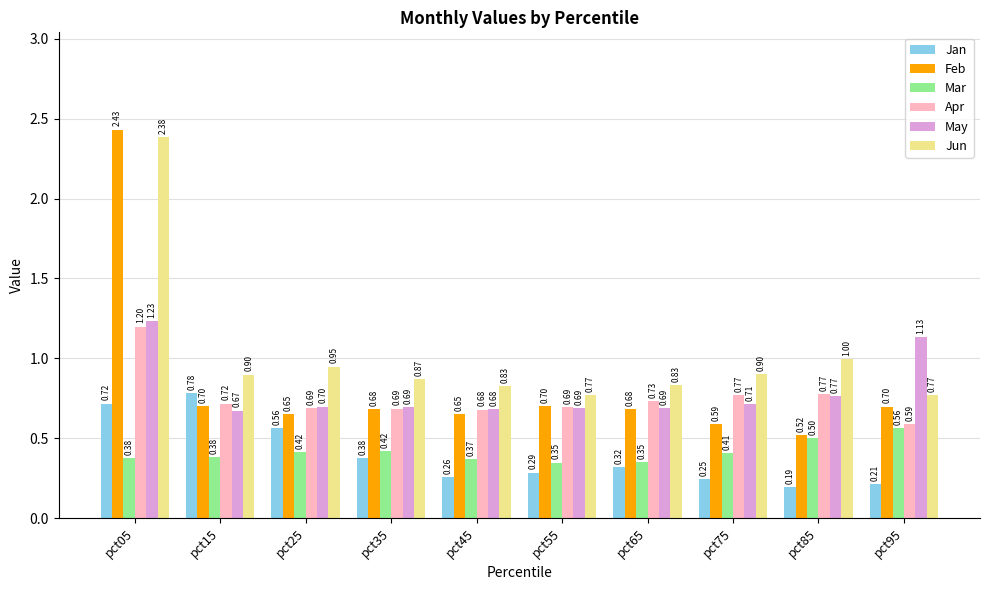

Which series has the widest spread of values?

Feb